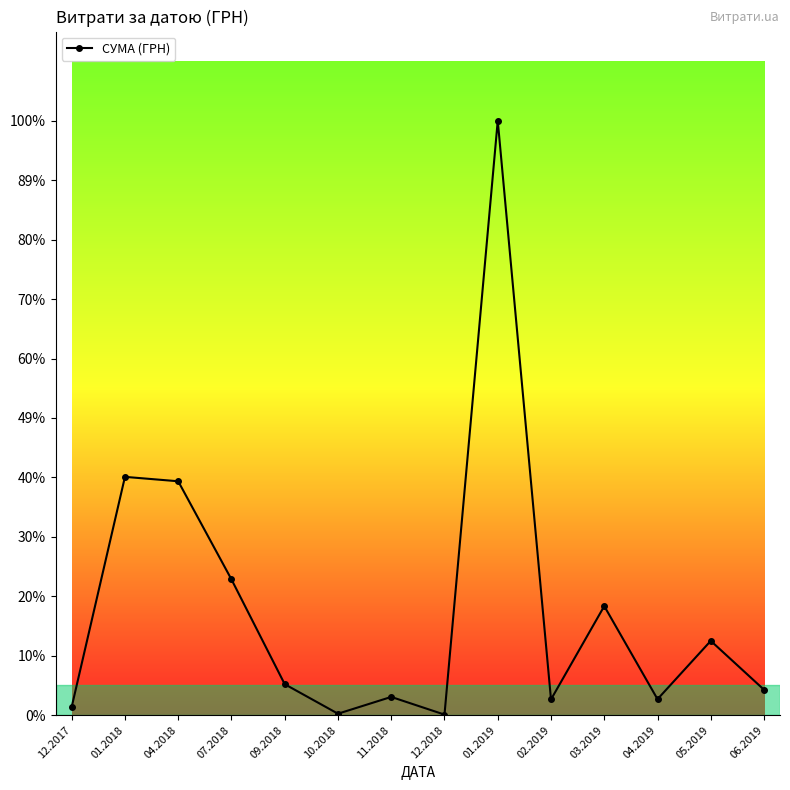

What is the minimum value shown in the chart?

1320.0